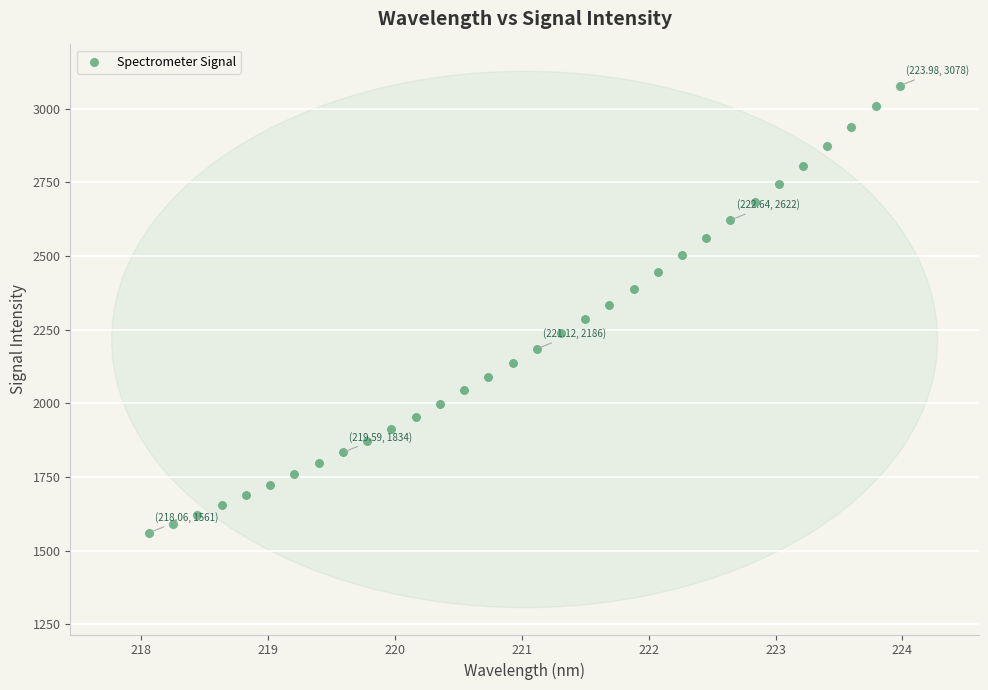

What is the range of Y values (max minus min)?

1516.9